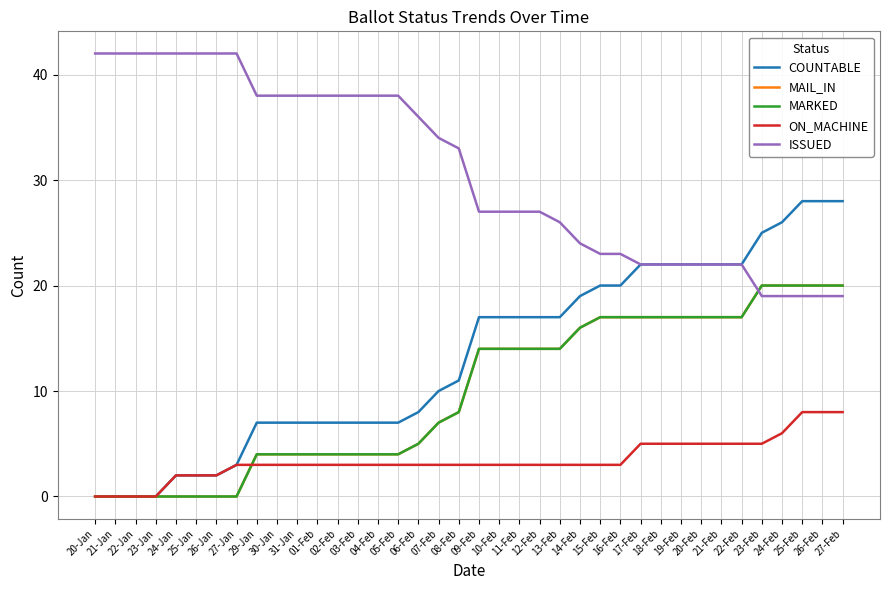

Does the chart display data point markers on the line(s)?

No